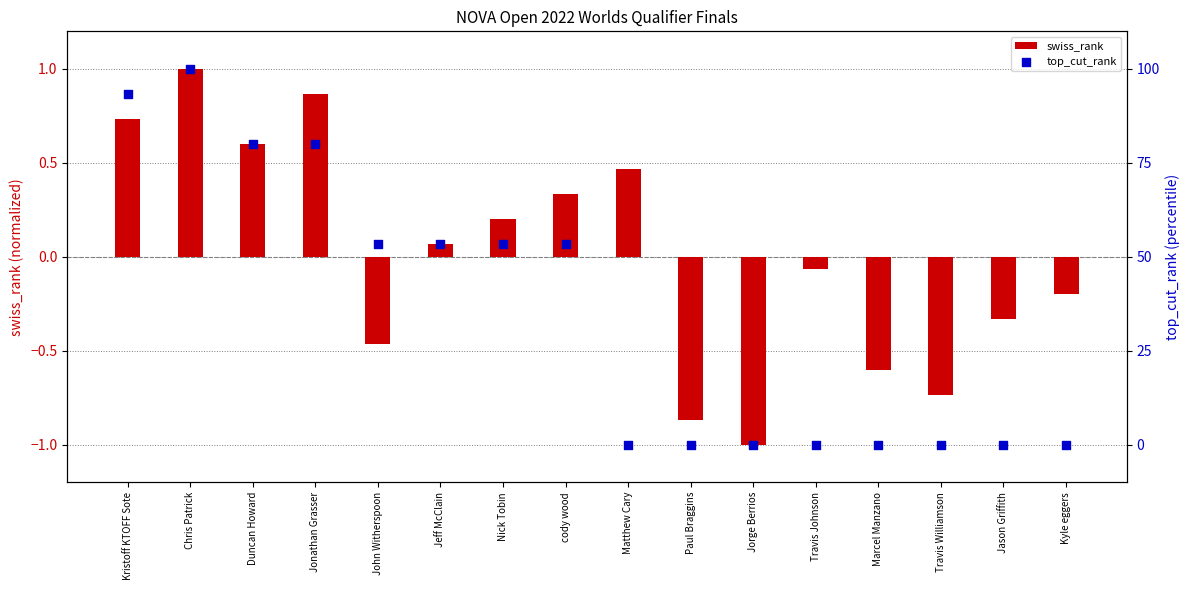

What are all the series names shown in the legend?

swiss_rank, top_cut_rank